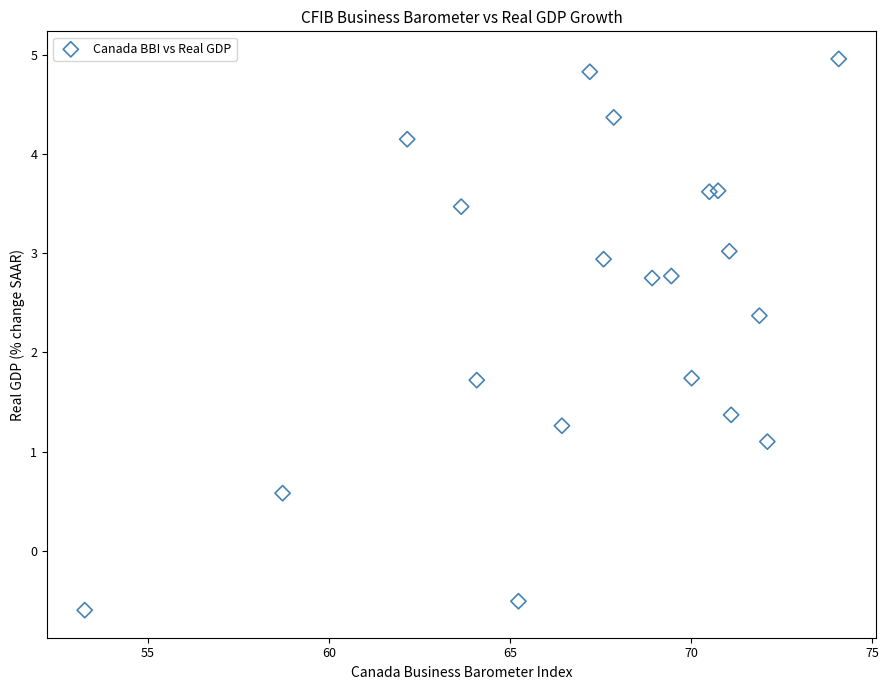

What is the range of X values (max minus min)?

20.8